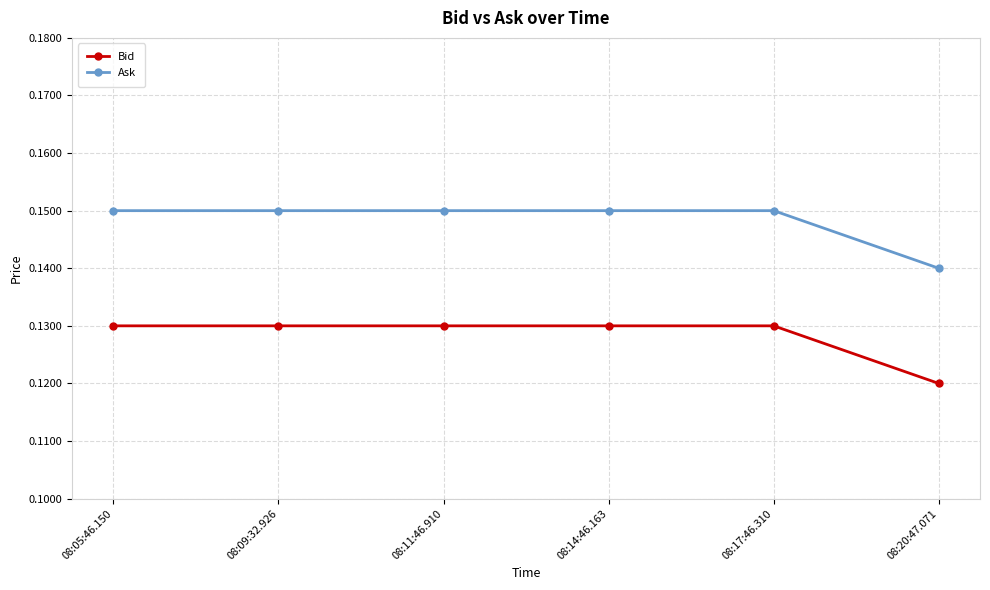

Is it true that Bid equals 0.0 at 08:14:46.163?

False